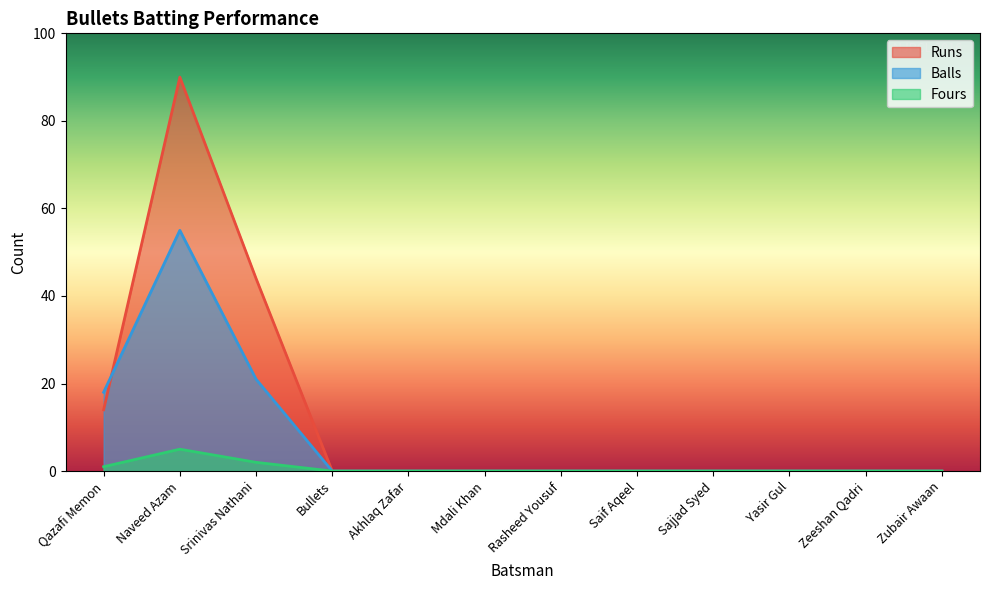

Which category has the lowest value in the Fours series?

Bullets